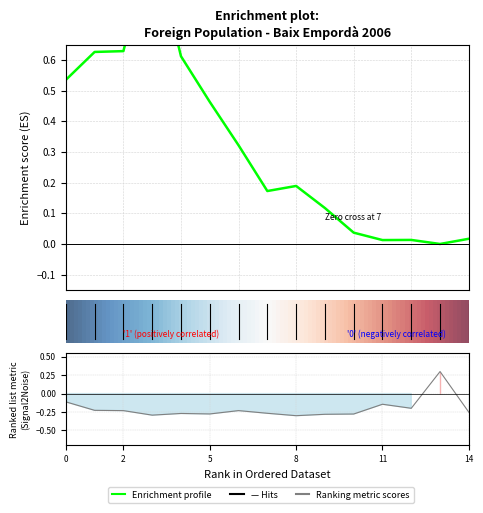

In col_1 Foreign population, how many points are lower than both neighbors (excluding endpoints)?

3